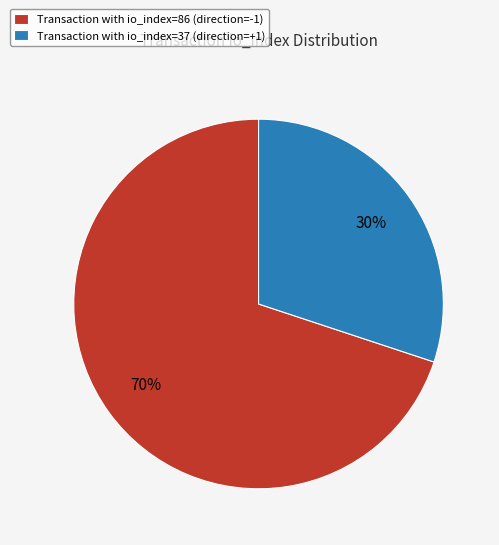

To the nearest percent, what percentage of the pie is Transaction with io_index=37 (direction=+1)?

30%